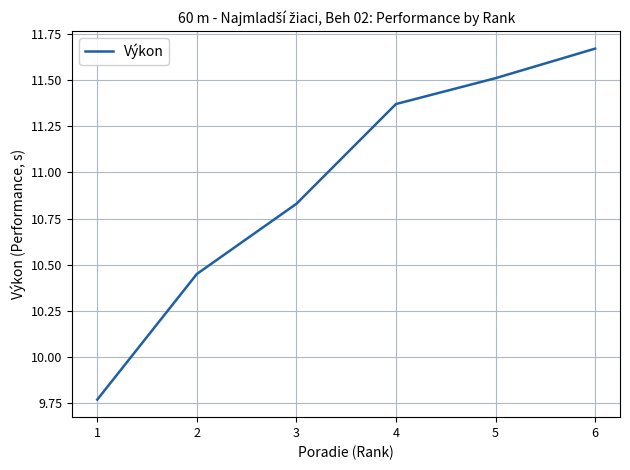

What is the ratio of the value at 1 to the value at 2?

0.9